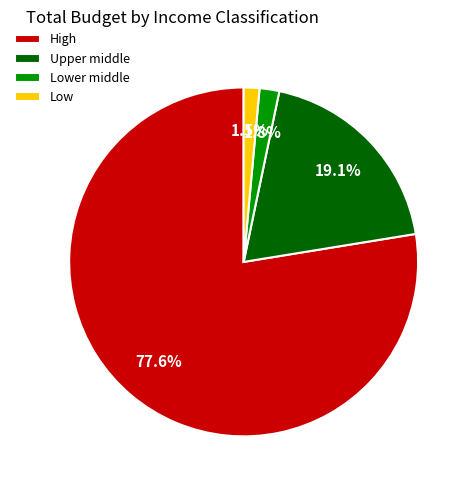

Combined, do Upper middle and Lower middle account for over 50%?

No